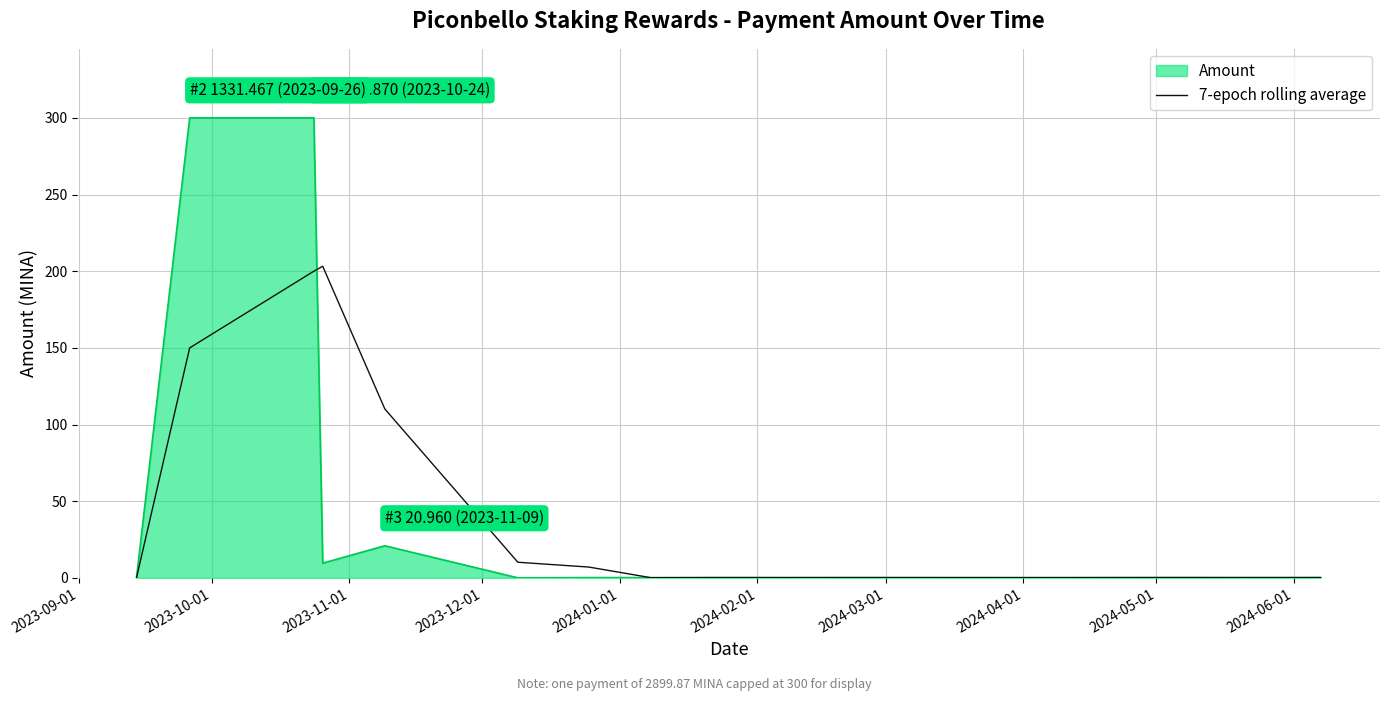

Which series has the widest spread of values?

Amount